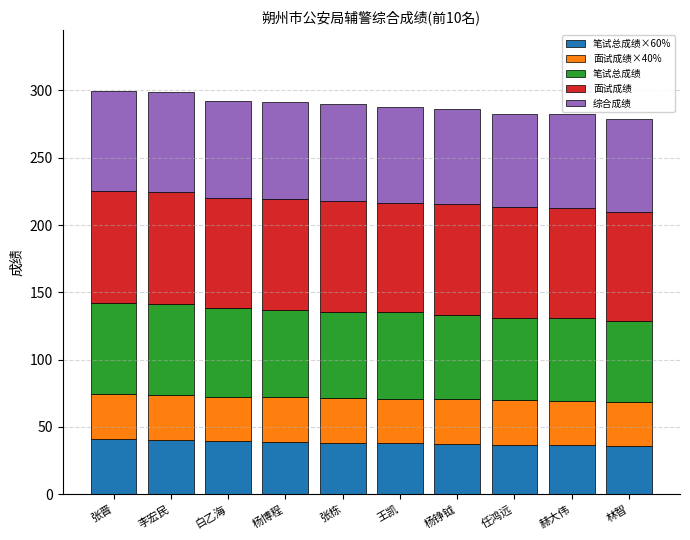

What is the total value across all series at 张栋?

289.6